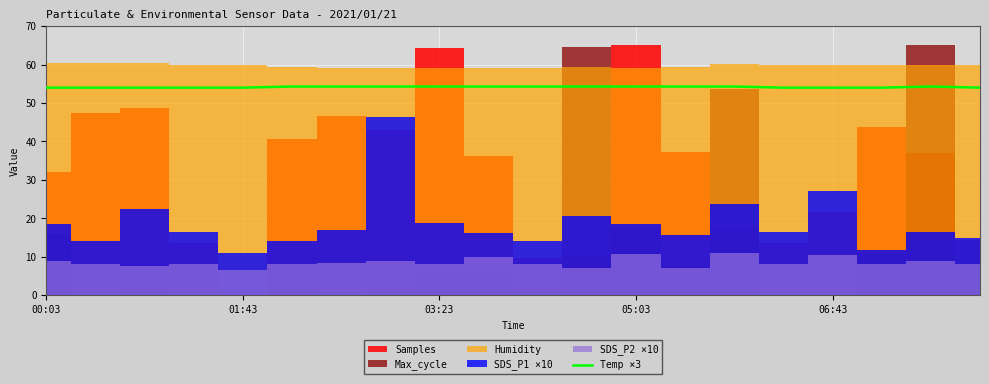

What is the lowest value of the Temp ×3 series?

54.0